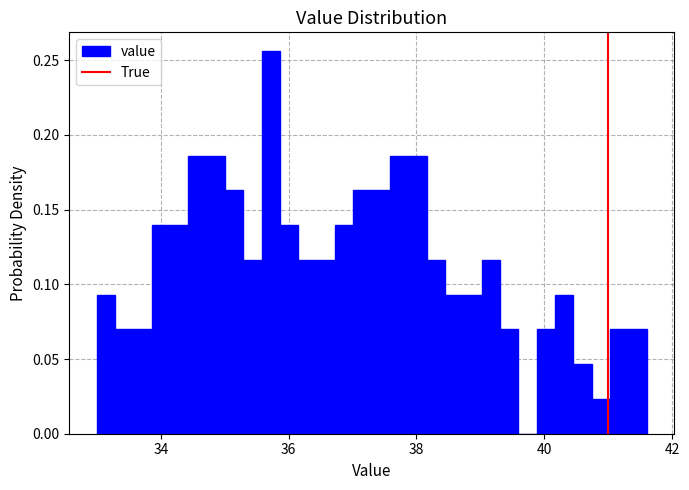

Around what value on the x-axis is the tallest bar? Give the approximate position of its centre, as read against the axis.

35.8